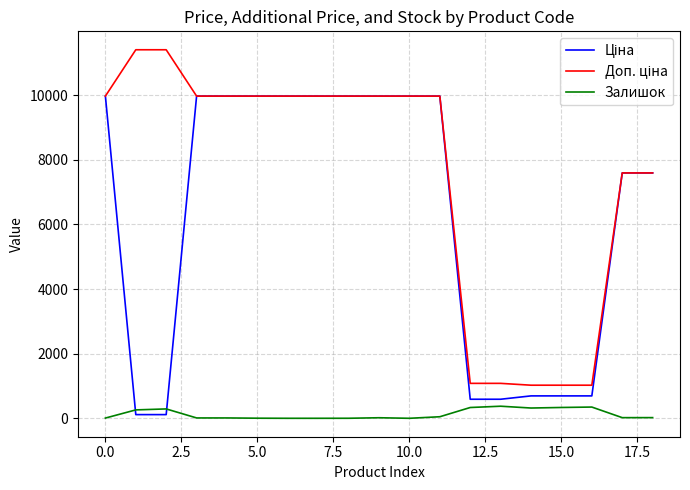

What is the maximum value shown in the chart?

11410.0